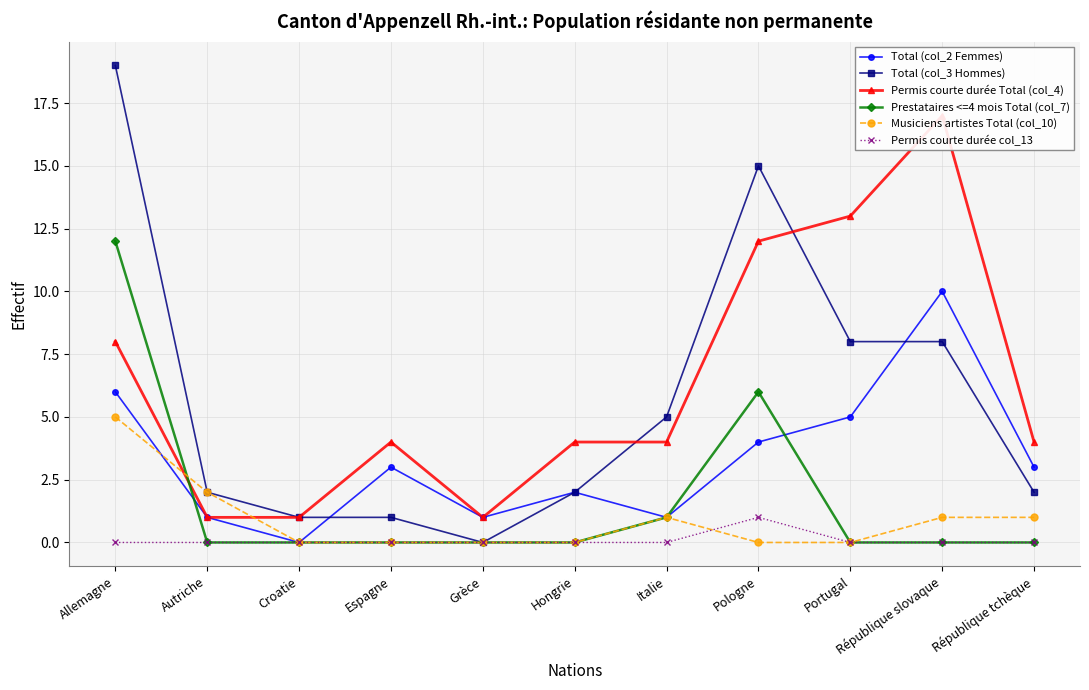

What is the label of the 6th point from the right?

Hongrie